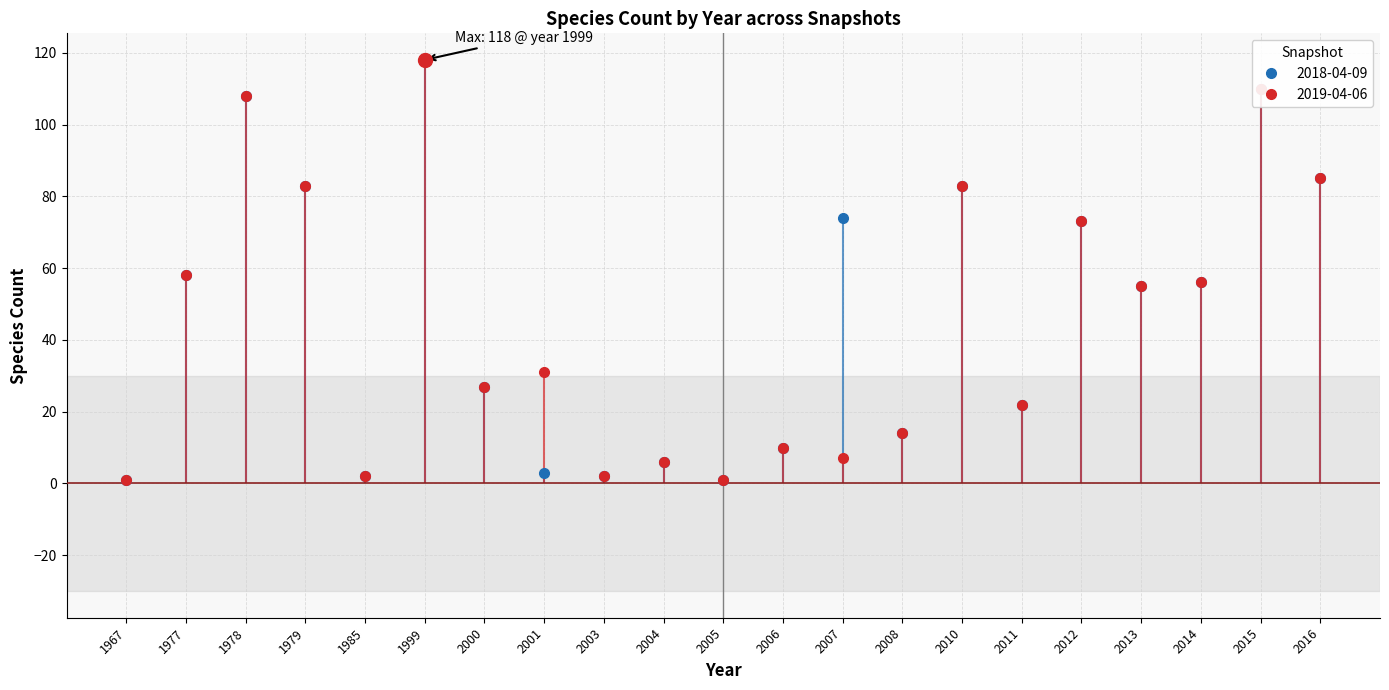

What is the sum of the 2019-04-06 values at 1985 and 2011?

24